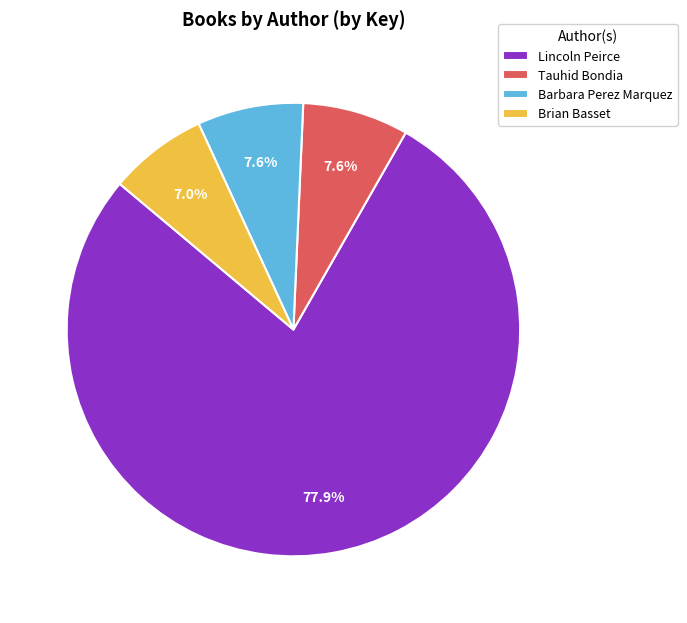

Is Lincoln Peirce the majority of the pie?

Yes